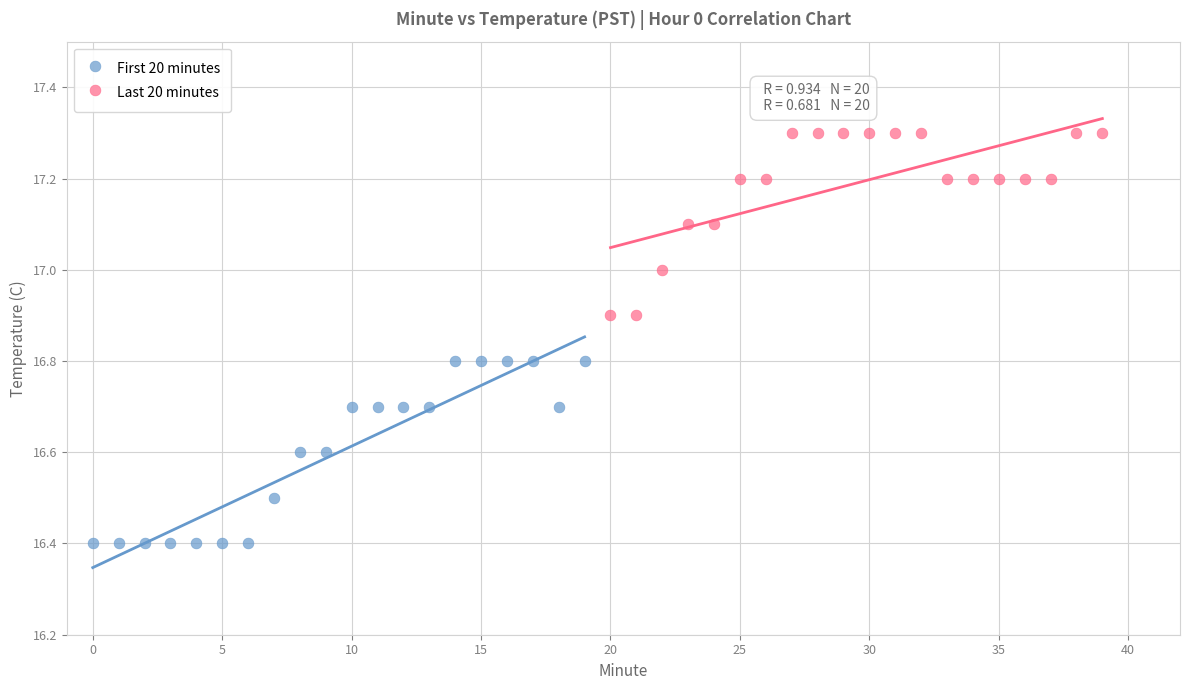

Which series contains the highest Y value?

Last 20 minutes